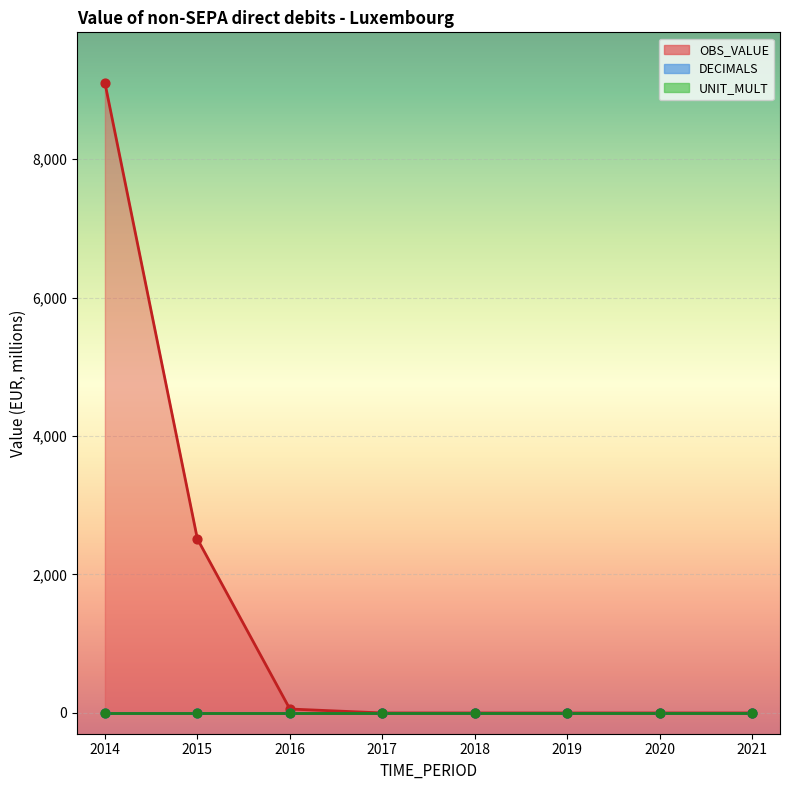

Which series has the widest spread of Y values?

OBS_VALUE